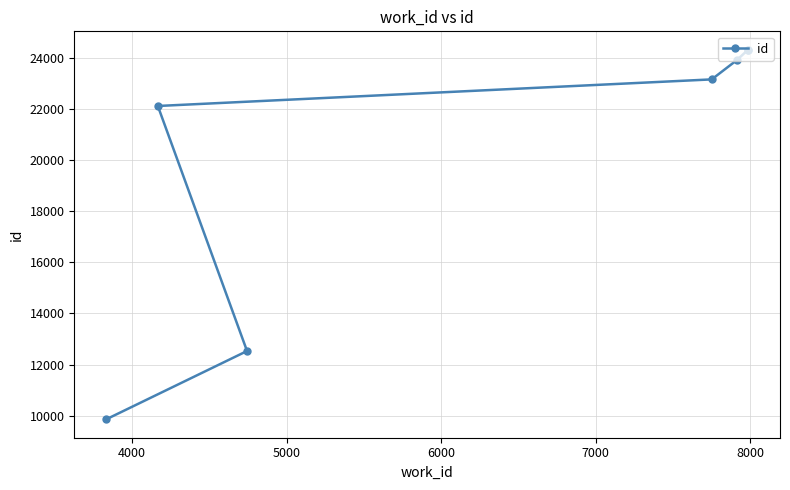

What is the sum of all values?

140151